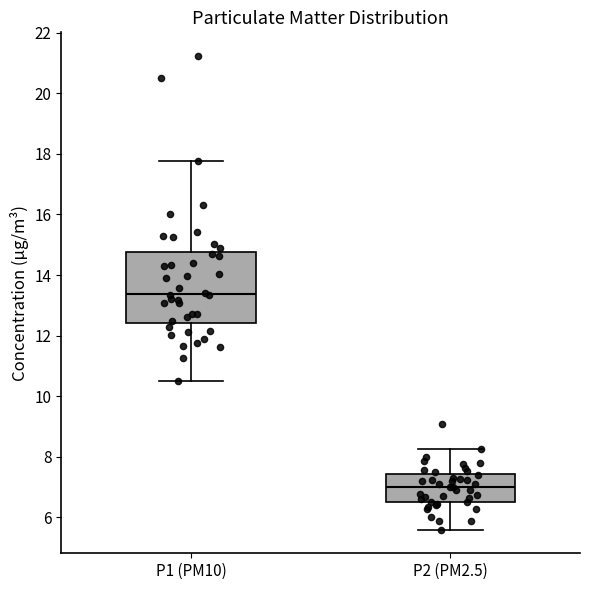

Where does the lower whisker of the box for P2 (PM2.5) end on the y-axis? The values are not printed on the chart, so give them approximately, as read against the axis.

5.6